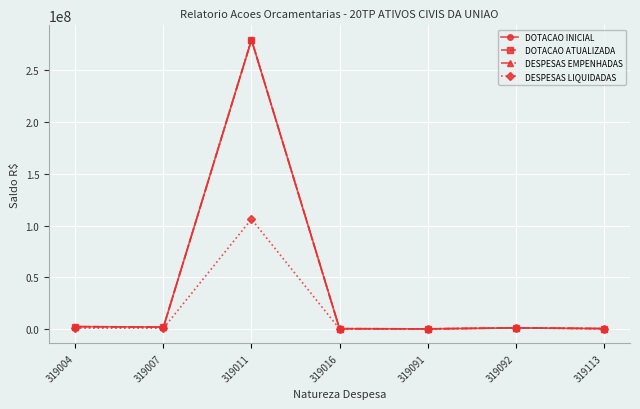

Rank the categories by DESPESAS EMPENHADAS value from lowest to highest.

319091, 319016, 319113, 319092, 319007, 319004, 319011